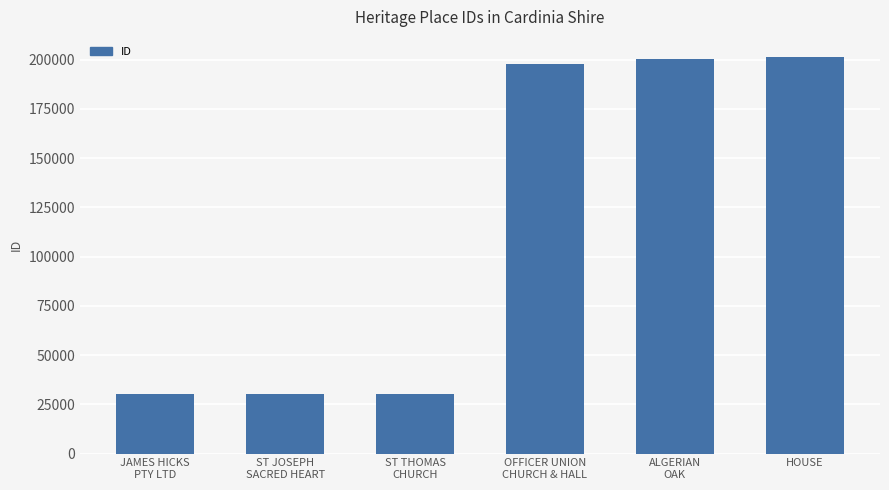

The value at ALGERIAN
OAK is 356741. True or false?

False